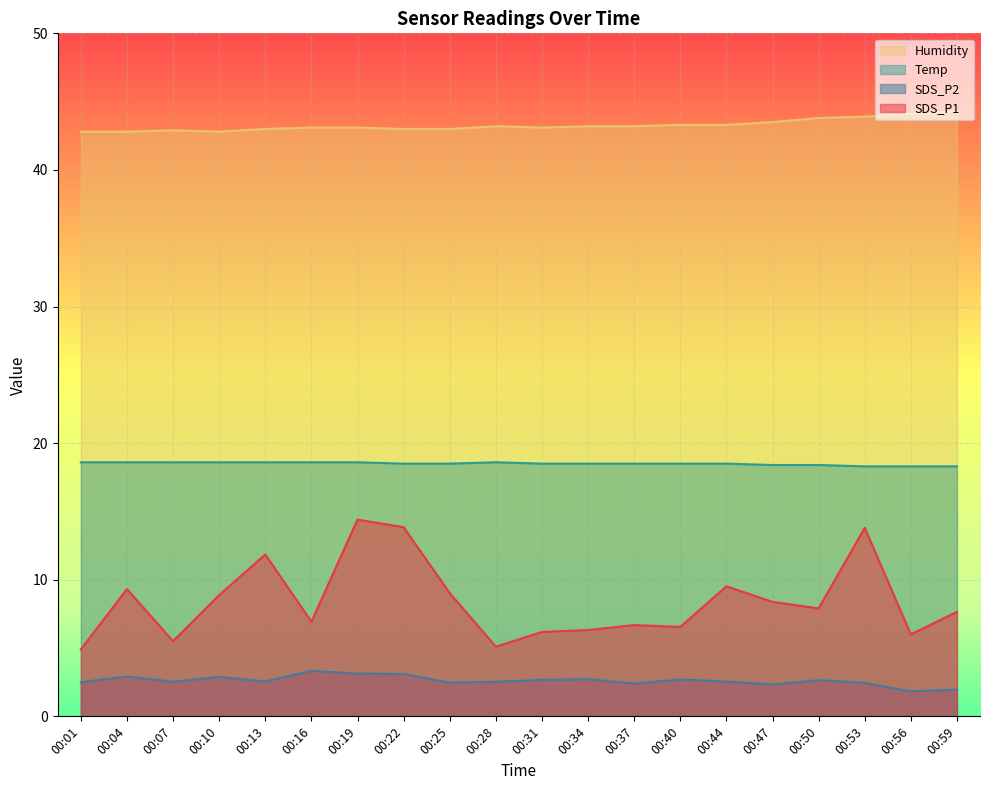

At which category is the sum across all series the highest?

00:19